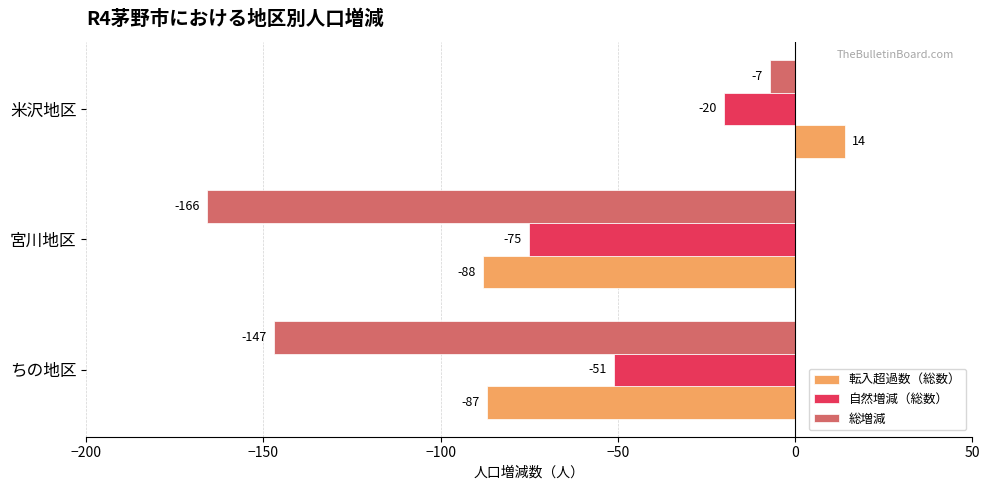

Rank the categories by 転入超過数（総数） value from highest to lowest.

米沢地区, ちの地区, 宮川地区